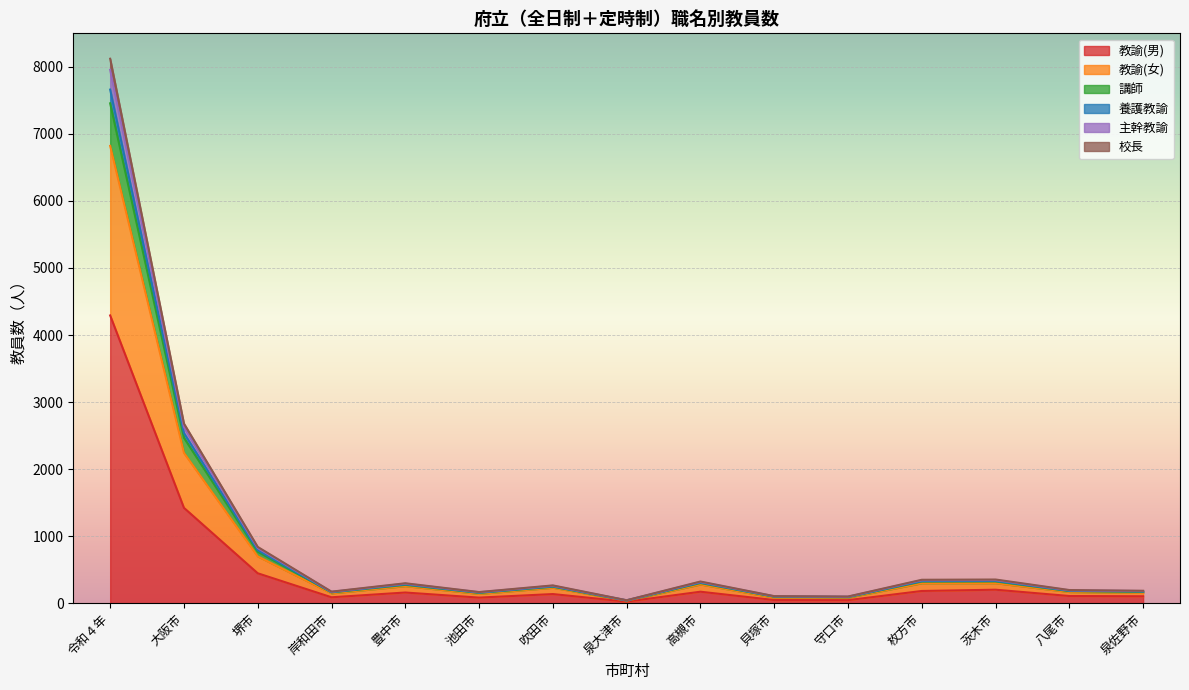

What is the highest value of the 教諭(男) series?

4292